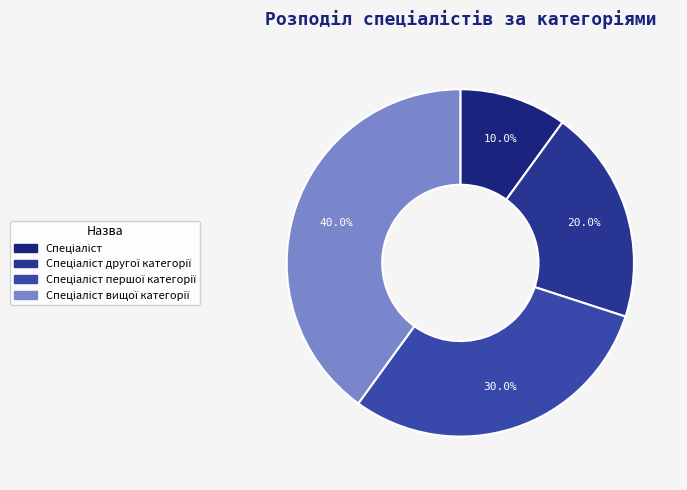

What is the smallest slice in the pie chart?

Спеціаліст